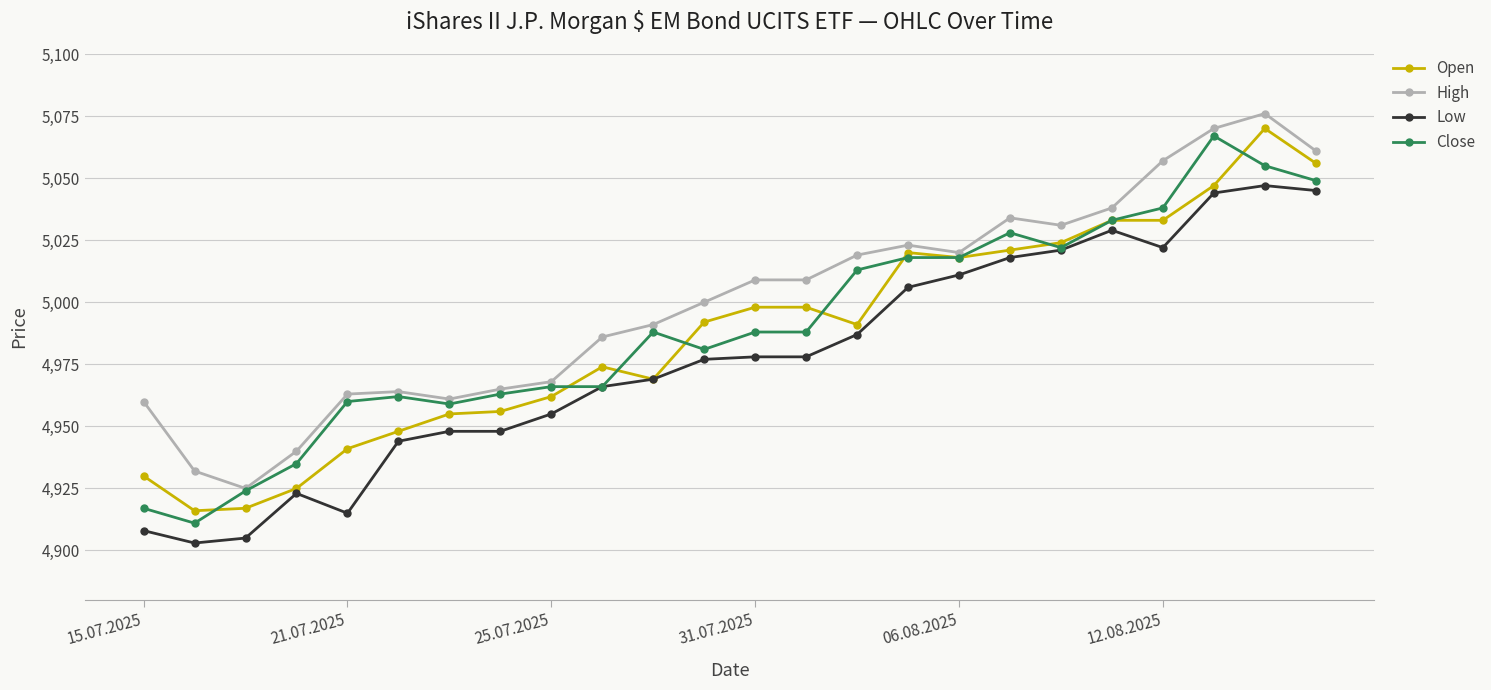

What is the lowest value of the Close series?

4911